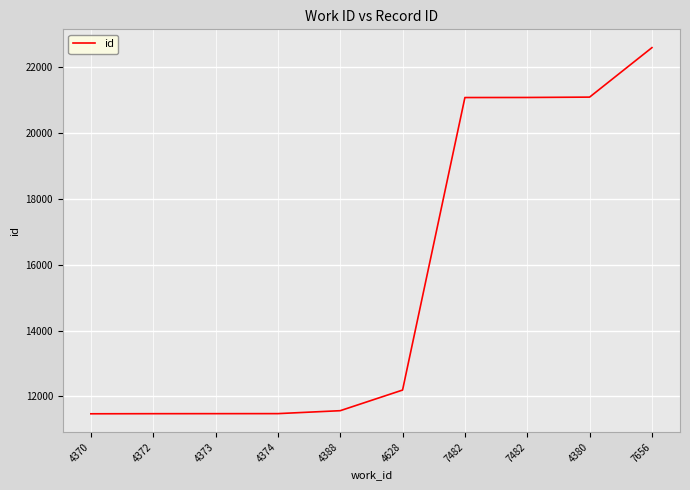

True or false: the data shows 21070 at 7482.

True